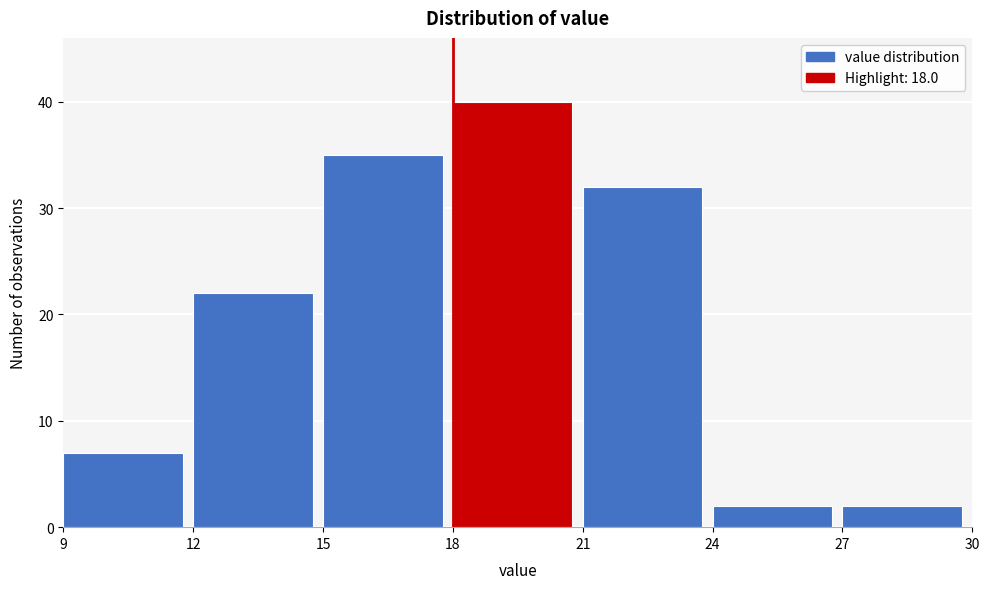

What is the height of the bar covering 15 to 18 on the x-axis? The values are not printed on the chart, so give them approximately, as read against the axis.

35